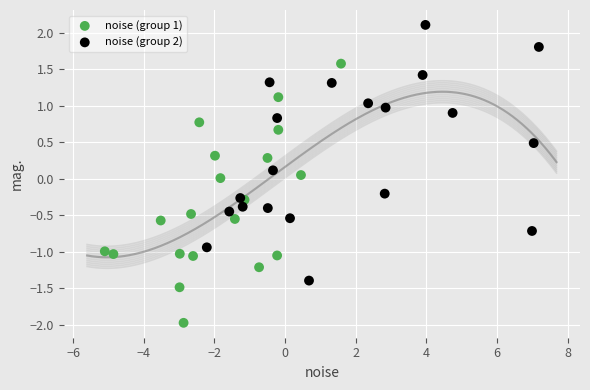

Which series contains the lowest Y value?

noise (group 1)